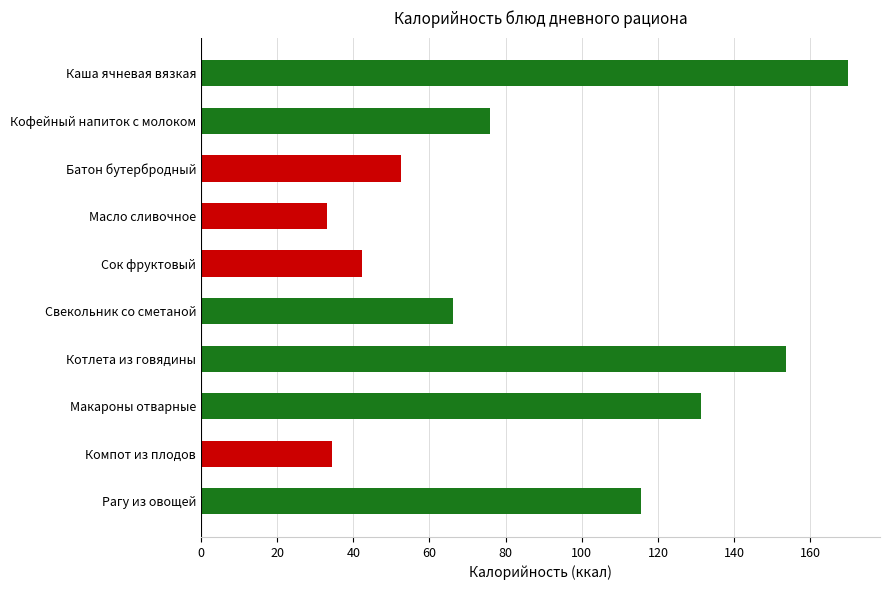

What is the approximate value at Батон бутербродный?

52.4